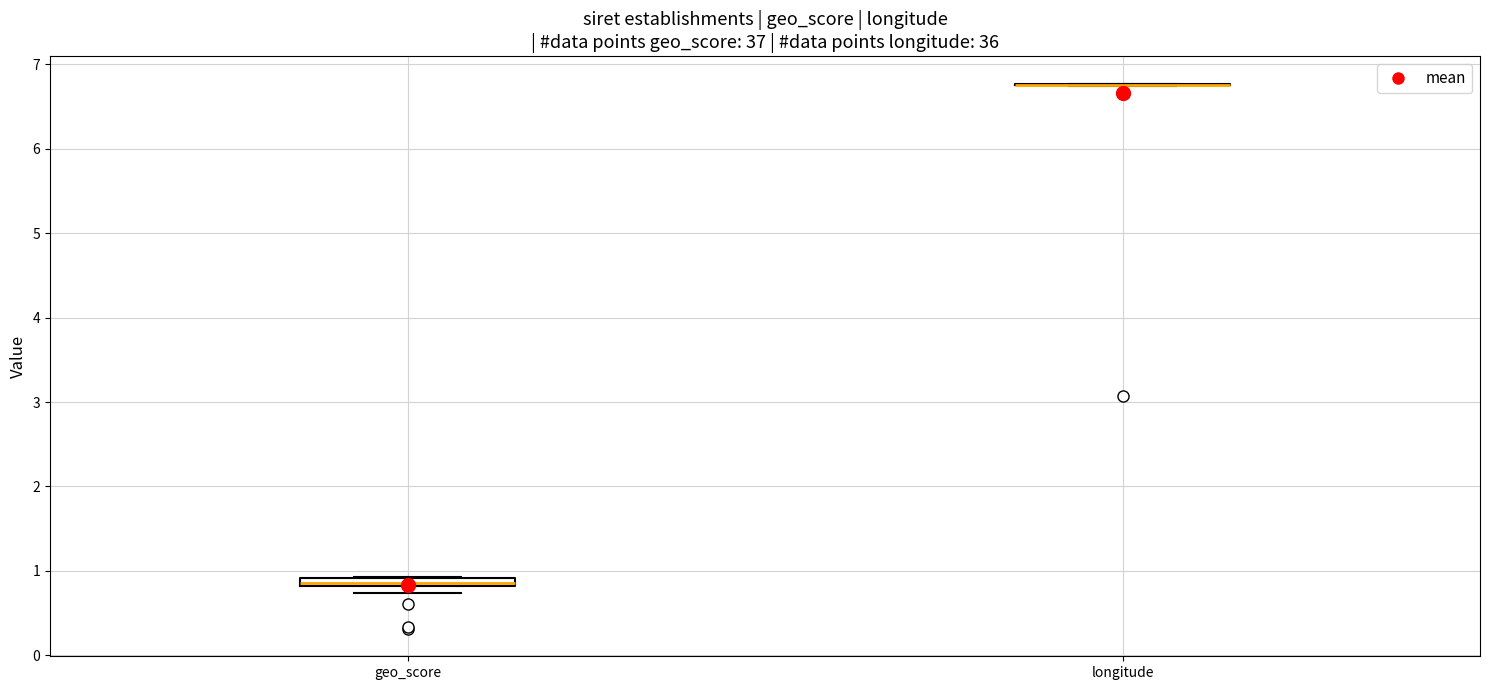

Where is the lower edge of the box for geo_score on the y-axis? The values are not printed on the chart, so give them approximately, as read against the axis.

0.8